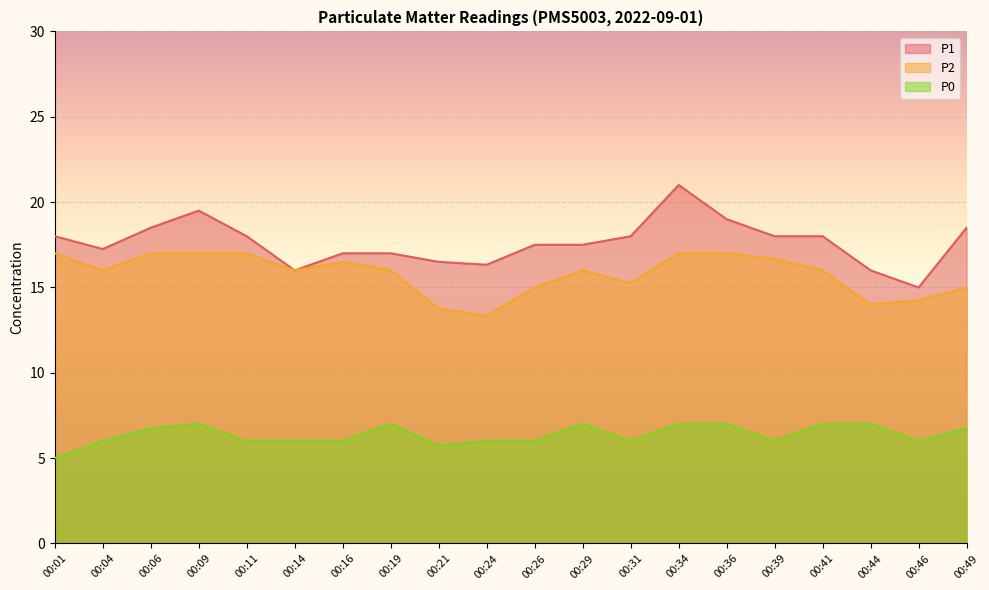

The P2 series shows 23.2 at 00:44. True or false?

False